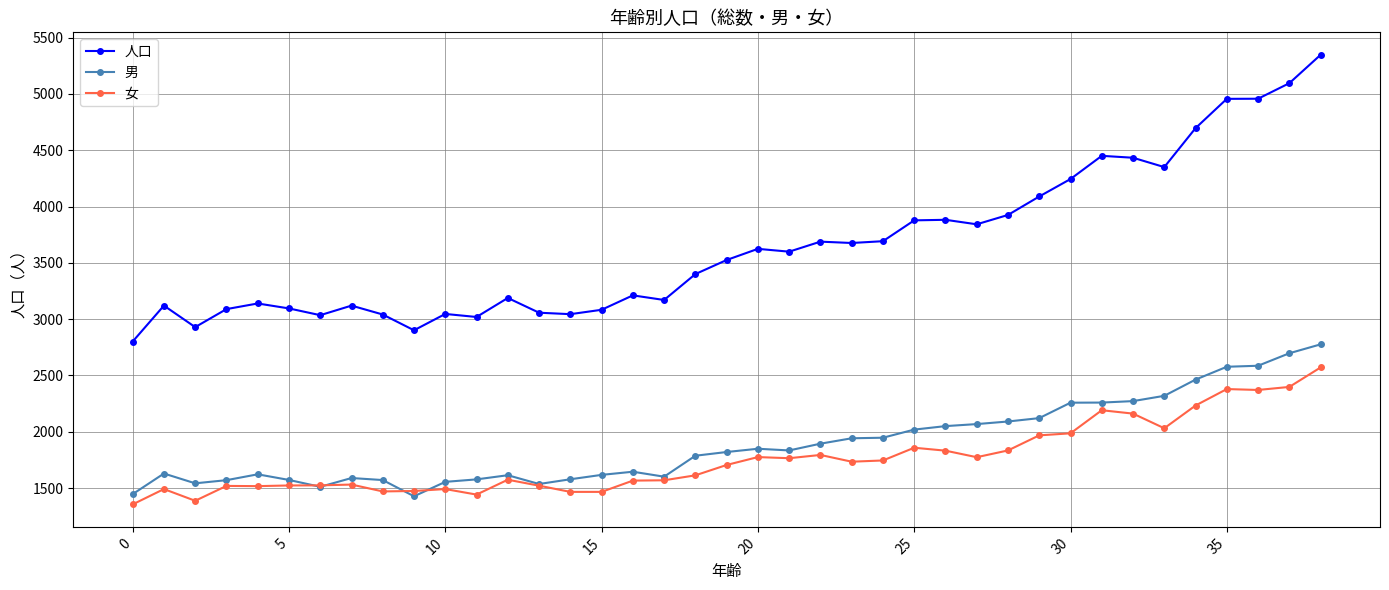

How many categories are shown in the chart?

39